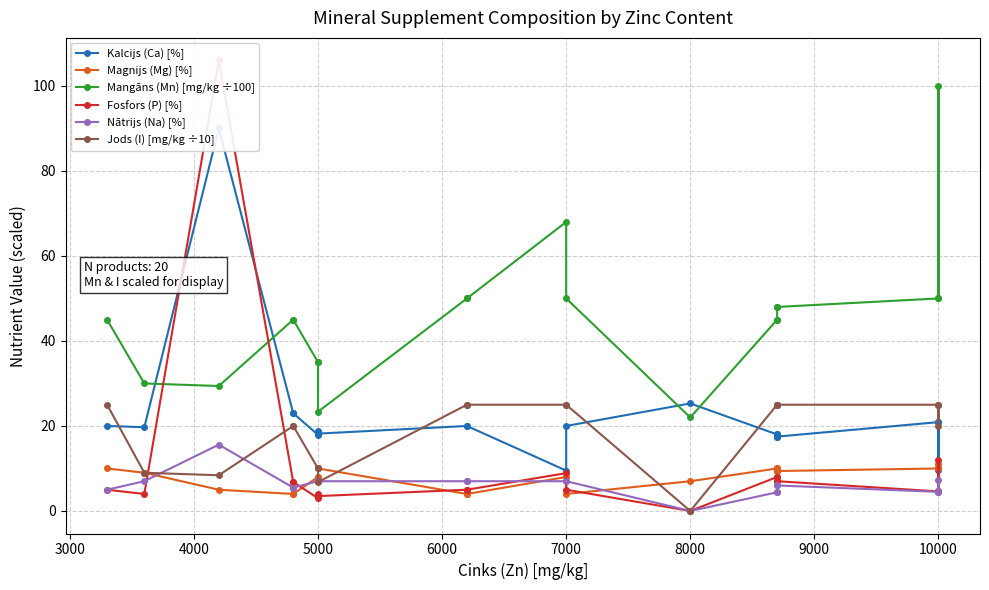

At how many categories does at least one series exceed 92?

2